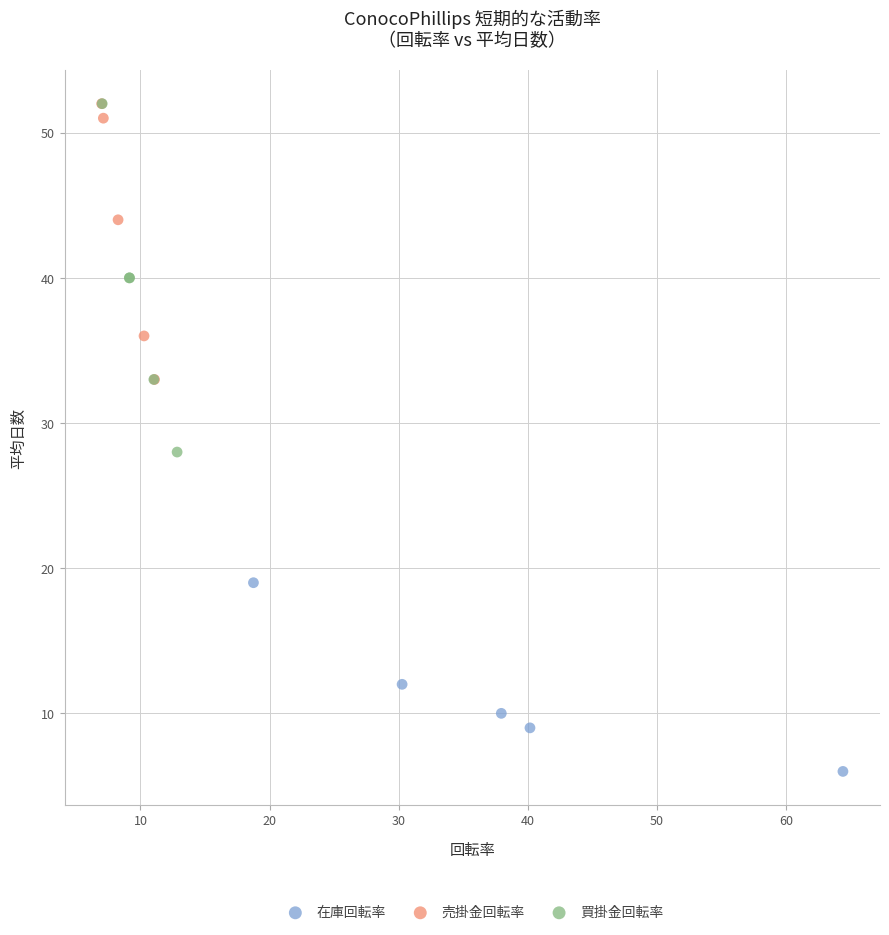

Which series reaches the minimum Y coordinate?

在庫回転率